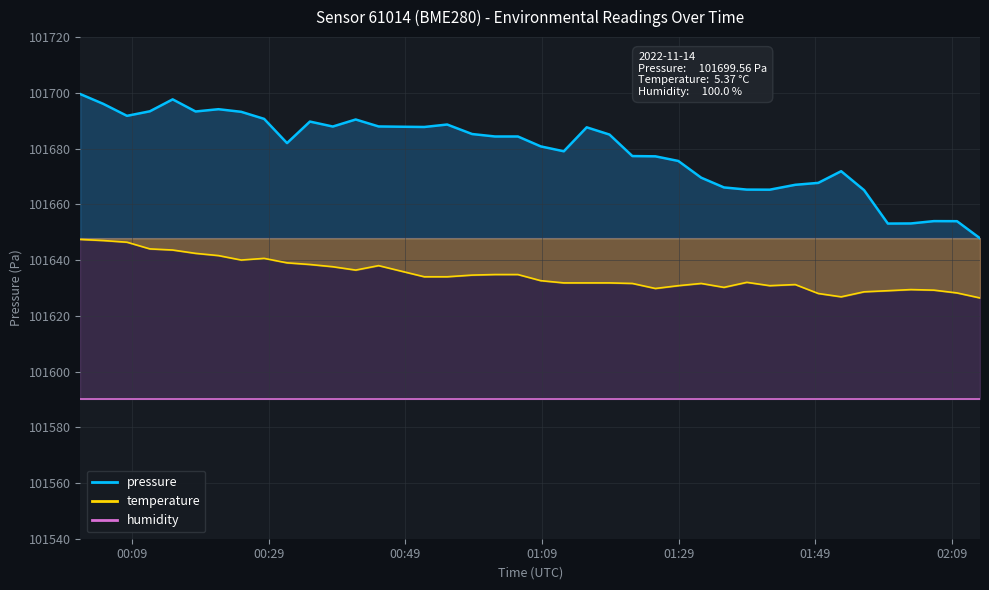

Where does the pressure series first go above 101684?

00:09